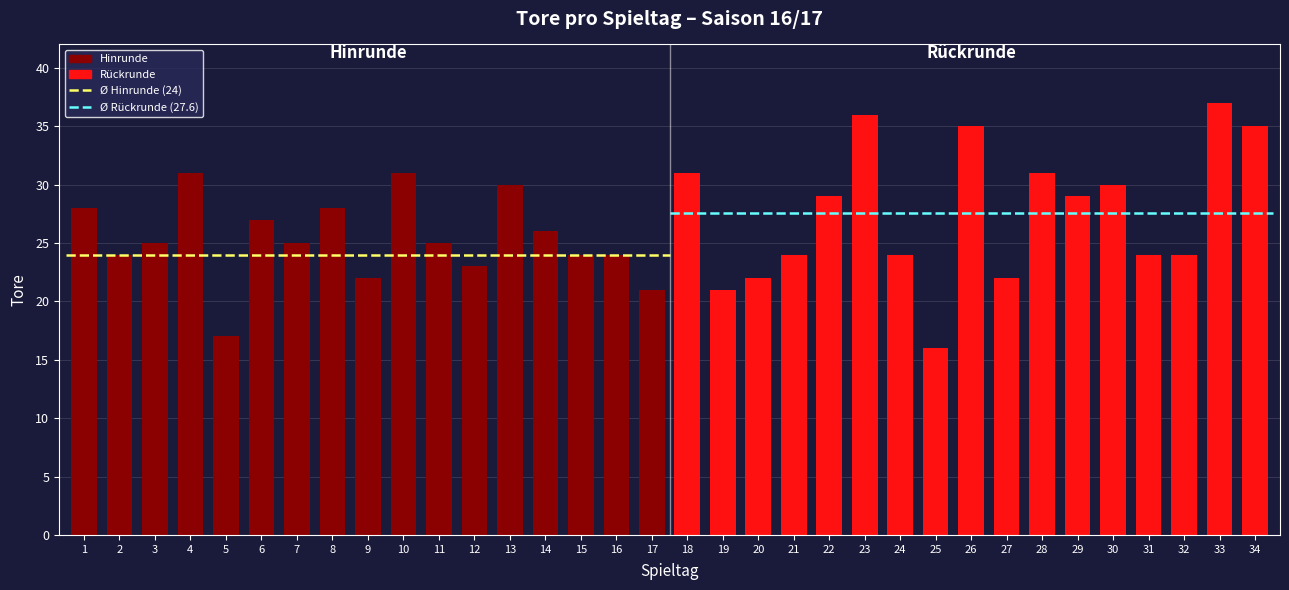

Reading left to right, extract all data points from this chart.

28	24	25	31	17	27	25	28	22	31	25	23	30	26	24	24	21	31	21	22	24	29	36	24	16	35	22	31	29	30	24	24	37	35